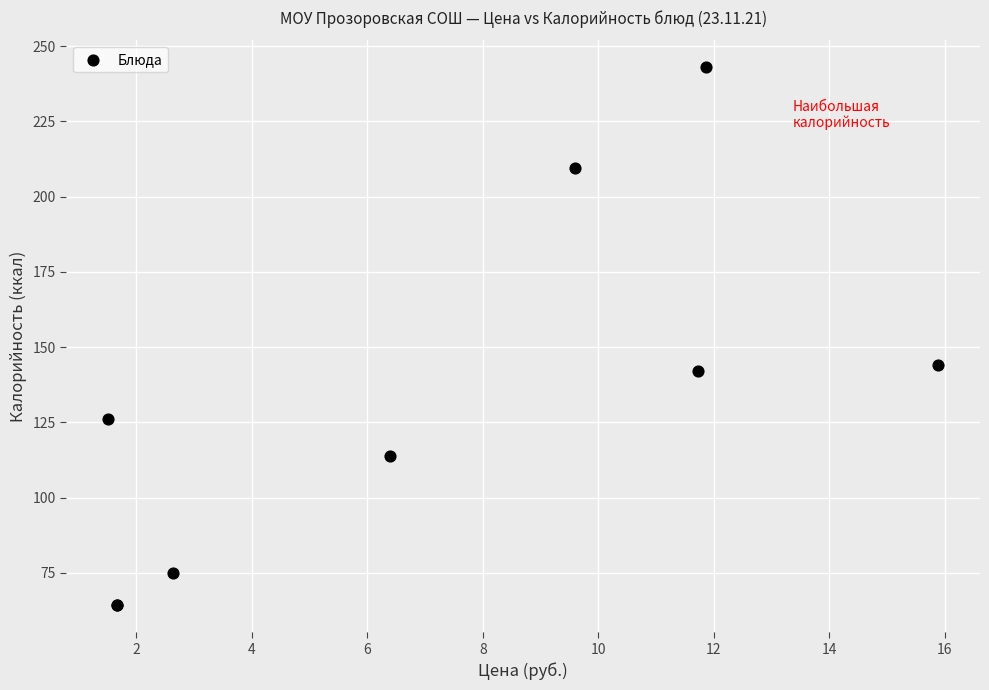

What Y value in the scatter plot is closest to 153?

144.0